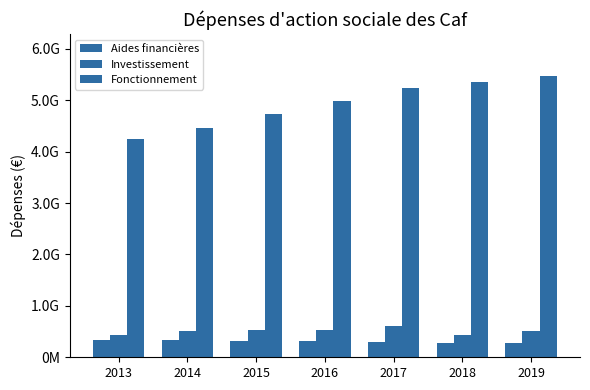

Where is Investissement nearest to the value 523139958?

2016